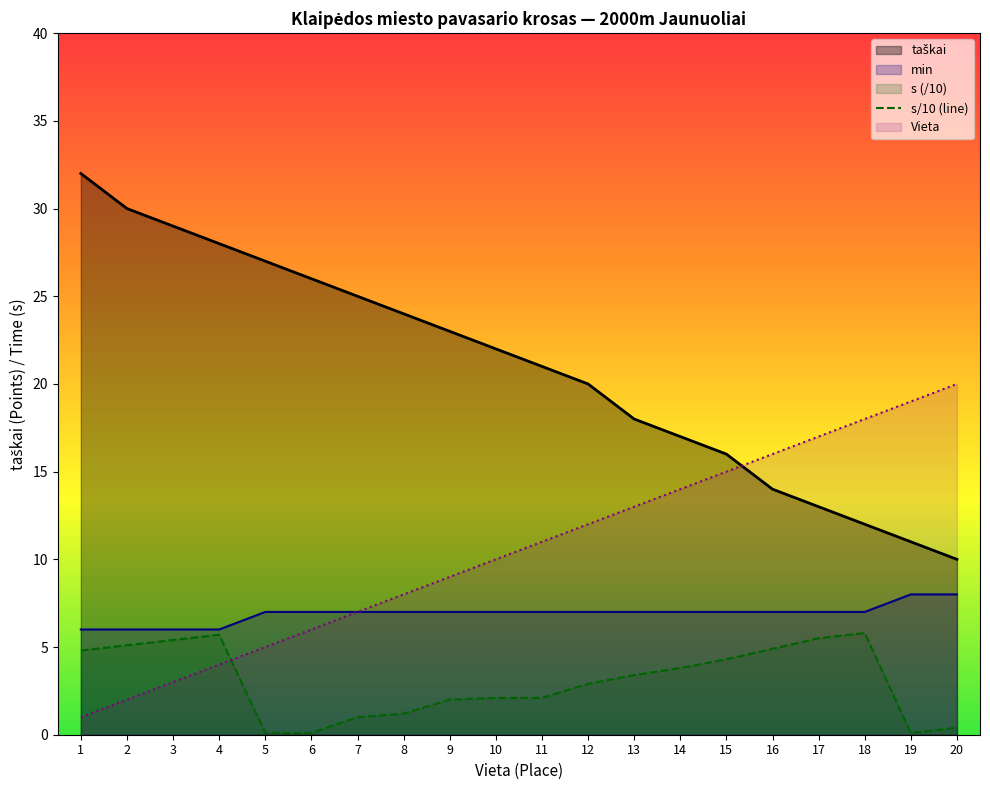

At how many categories does at least one series exceed 0?

20